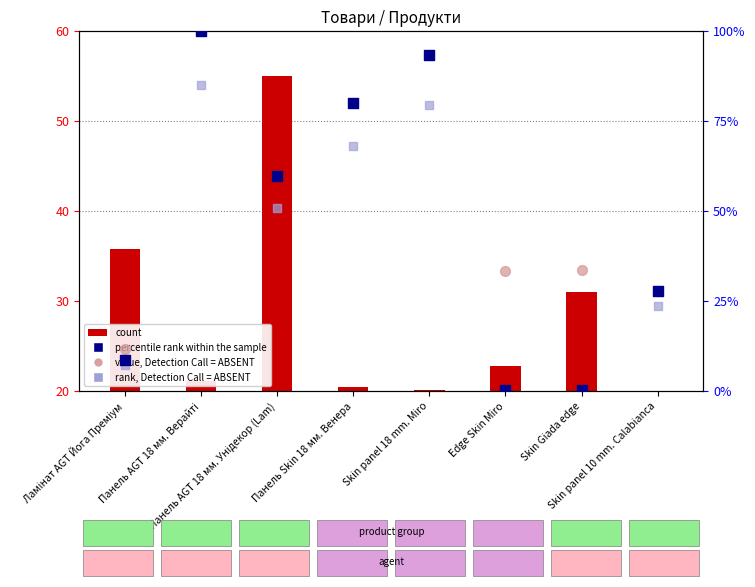

What are all the series names shown in the legend?

count, percentile rank within the sample, value, Detection Call = ABSENT, rank, Detection Call = ABSENT